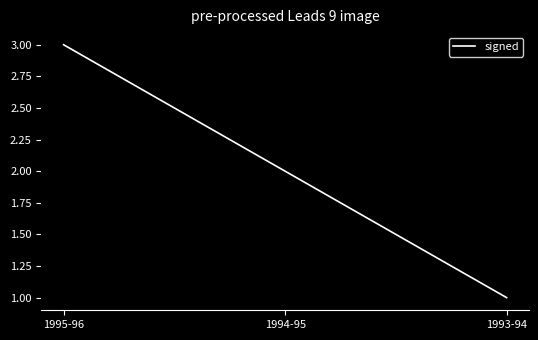

What is the sum of the values at 1994-95 and 1993-94?

3